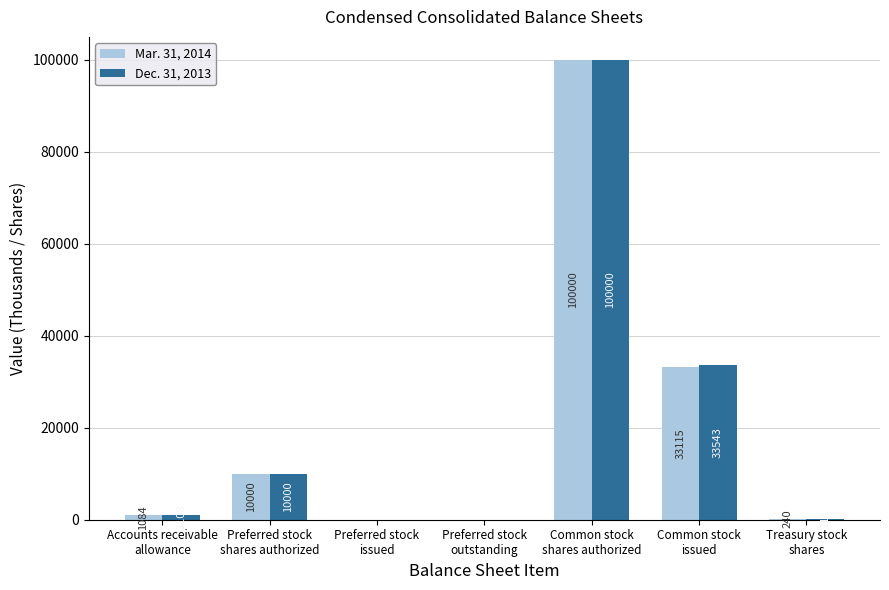

What is the average value of the Mar. 31, 2014 series?

20634